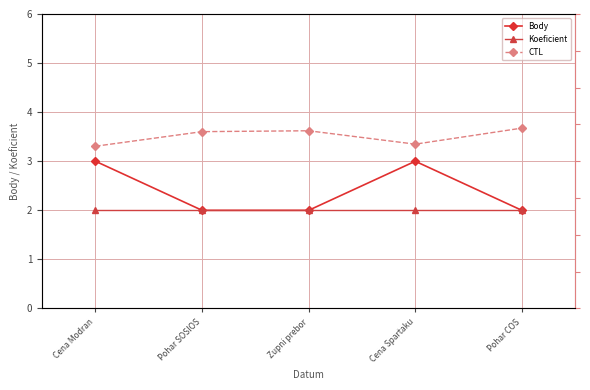

The value of Koeficient at Pohar SOSIOS is 2. True or false?

True